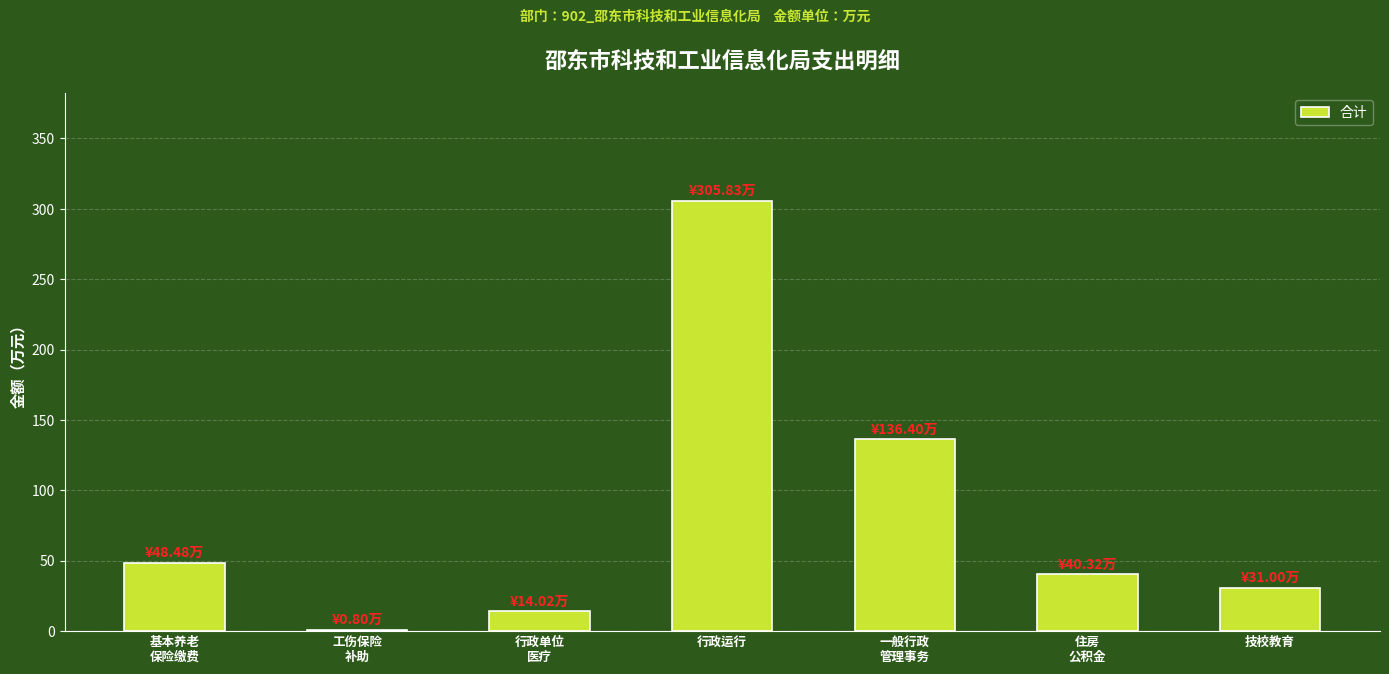

What is the sum of all values?

576.8